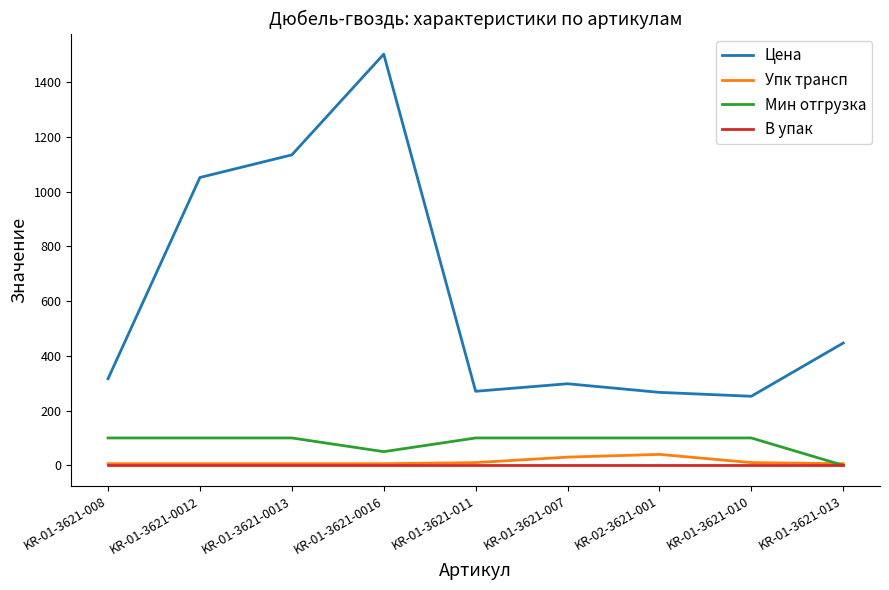

At which category does the chart reach its peak across all series?

KR-01-3621-0016